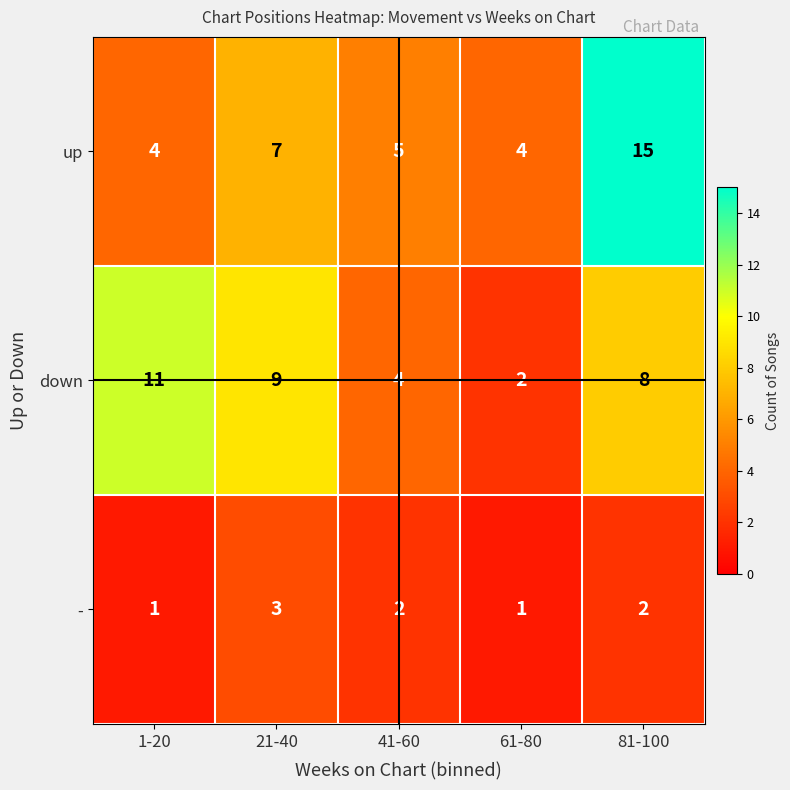

Rank the series at 1-20 from lowest to highest value.

-, up, down